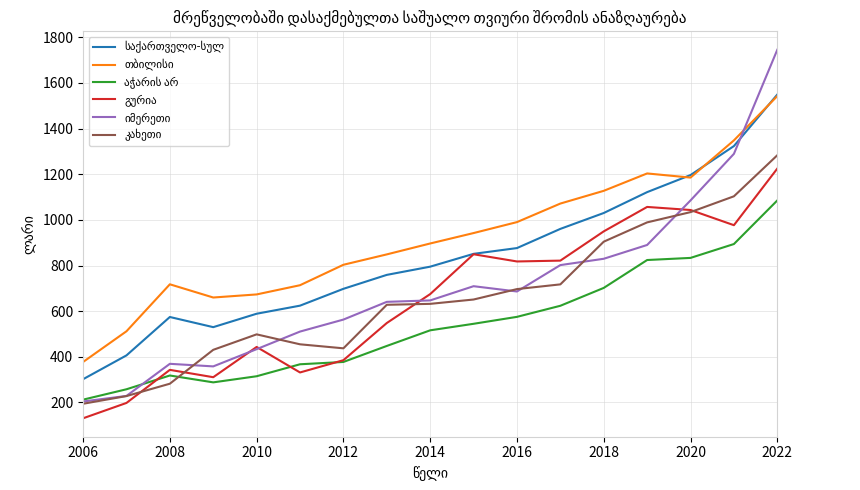

What is the minimum value shown in the chart?

130.3